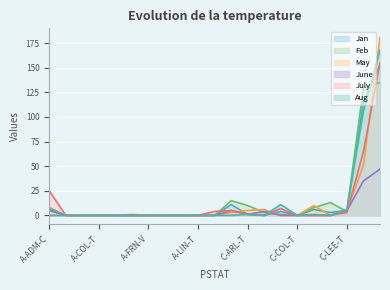

After their last crossing, which series has the higher values: Feb or Aug?

Aug